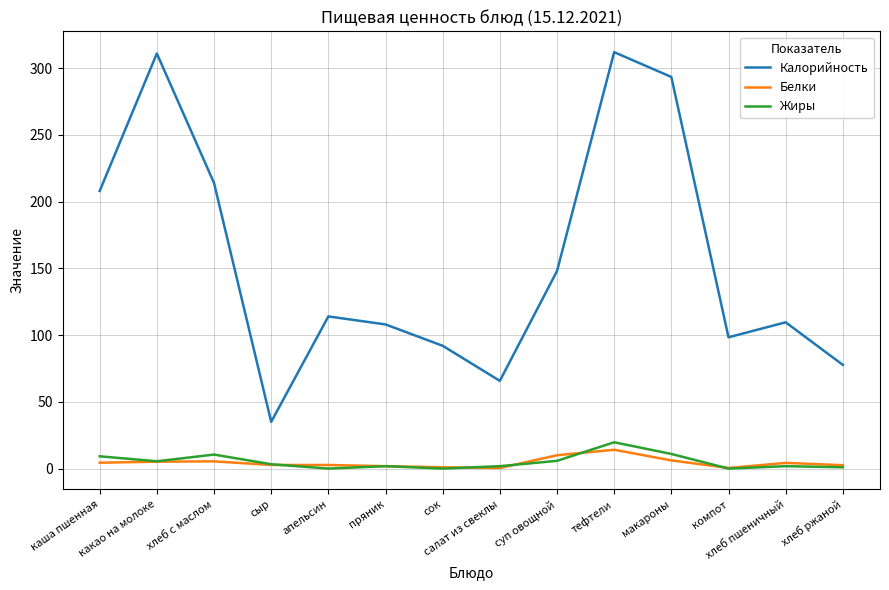

True or false: Калорийность and Жиры intersect in this chart.

False